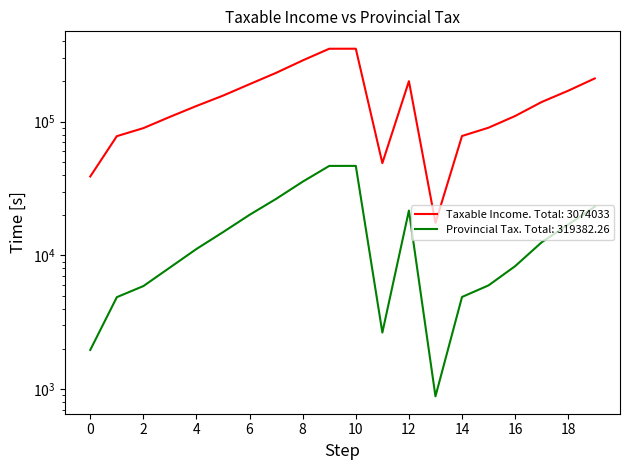

List the series in order of their overall mean, lowest first.

Provincial Tax, Taxable Income